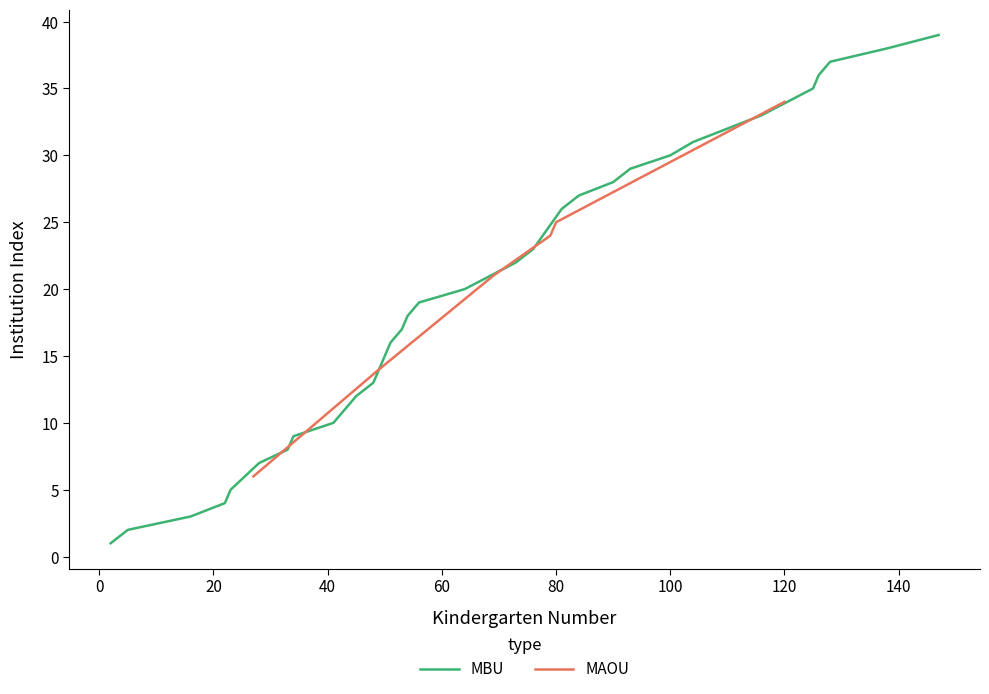

What is the maximum value for MAOU?

34